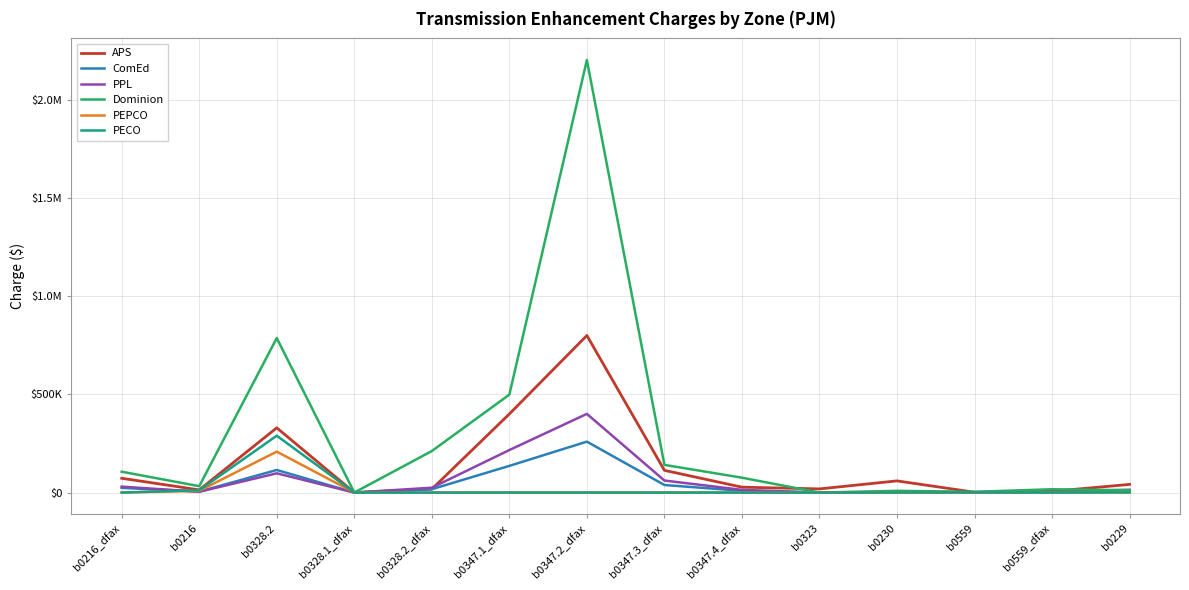

What are all the series names shown in the legend?

APS, ComEd, PPL, Dominion, PEPCO, PECO